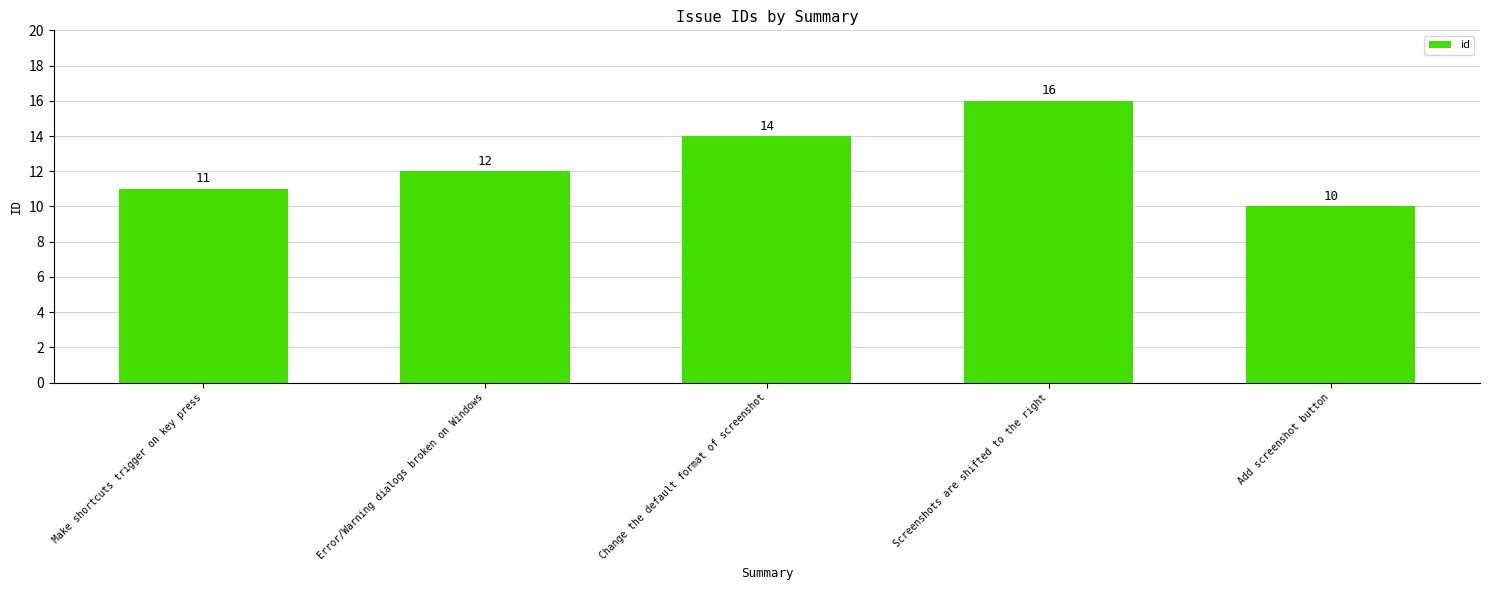

What is the difference between the values at Change the default format of screenshot and Screenshots are shifted to the right?

2